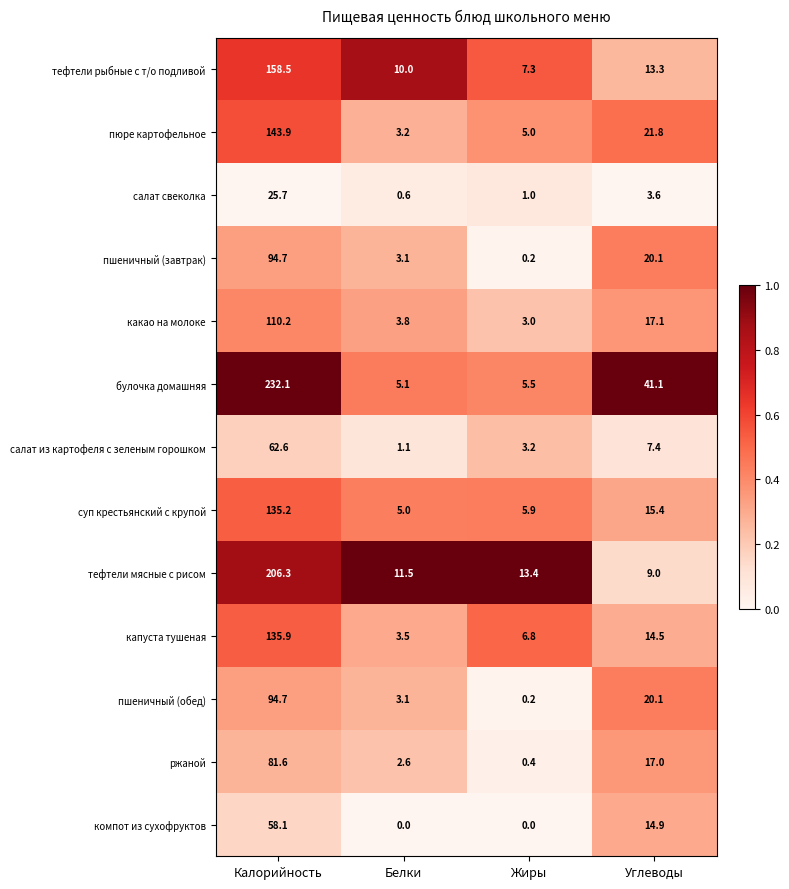

At which category is the sum across all series the highest?

Калорийность